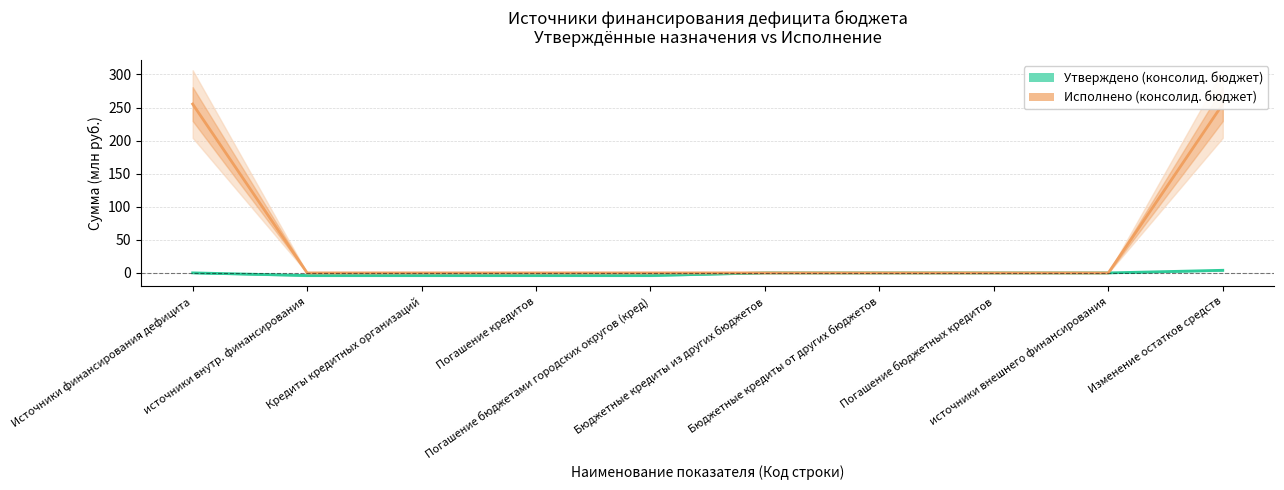

What is the label of the 1st point from the right?

Изменение остатков средств